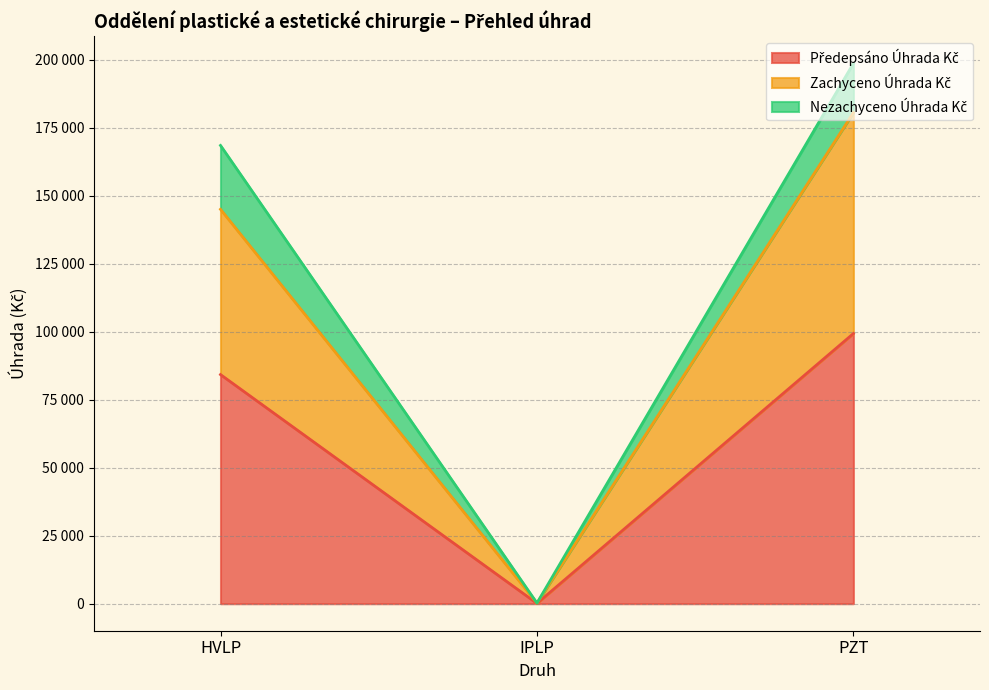

What position from the right is HVLP?

3